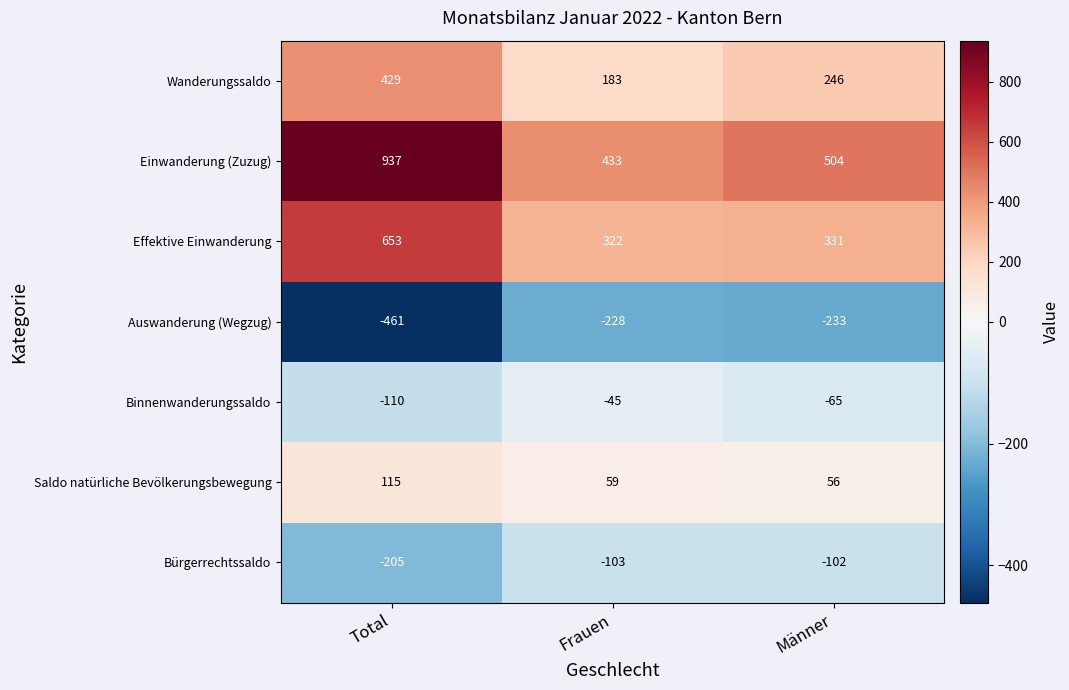

Where is Auswanderung (Wegzug) nearest to the value -344?

Männer